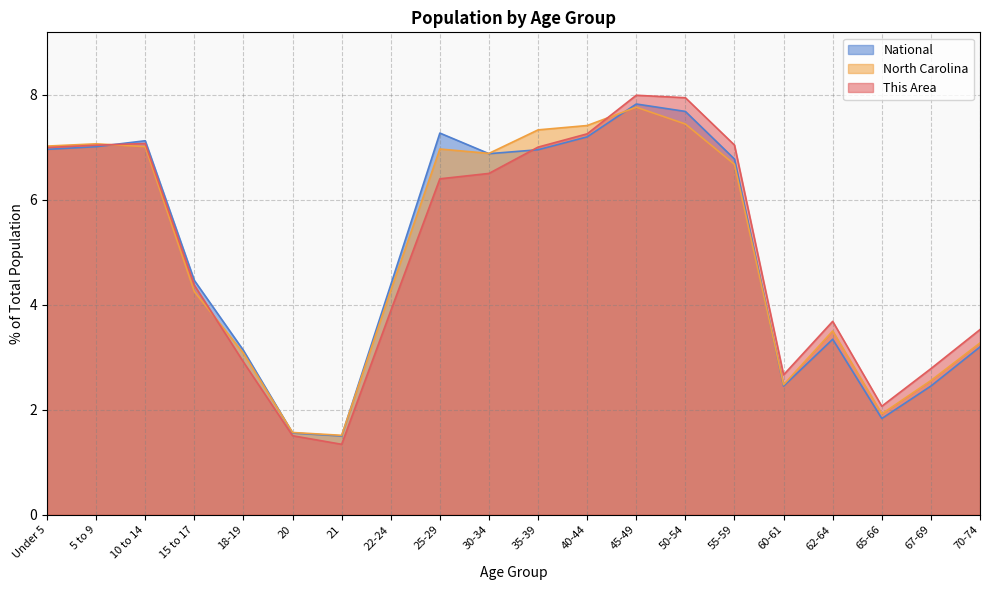

What value does the North Carolina series have at 50-54?

7.4